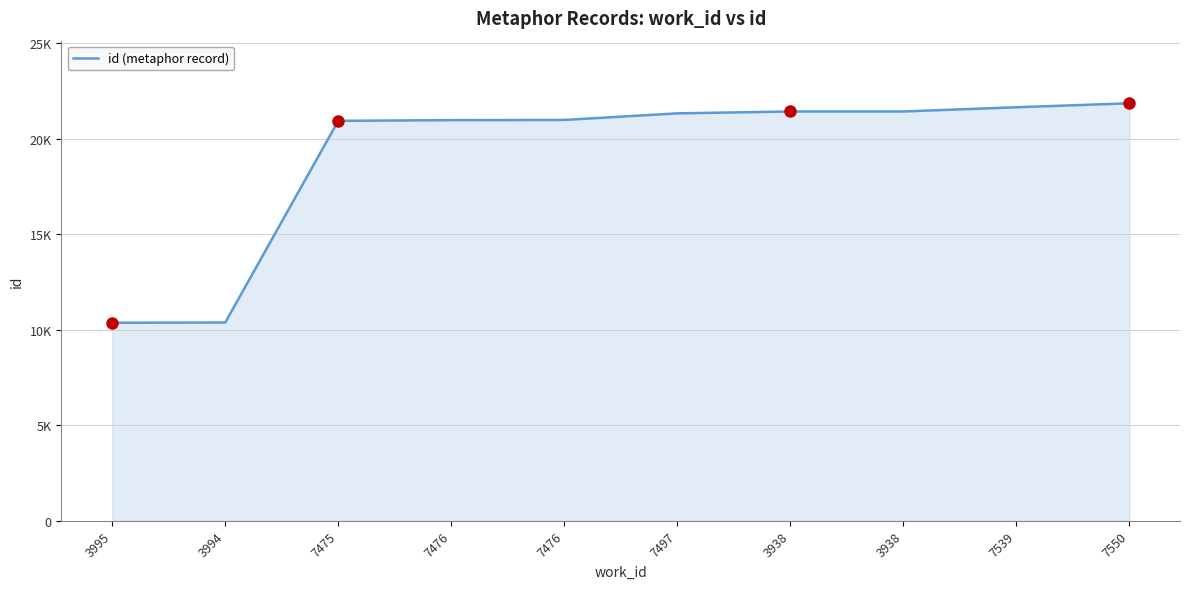

What is the change in value from 7476 to 7497?

+345